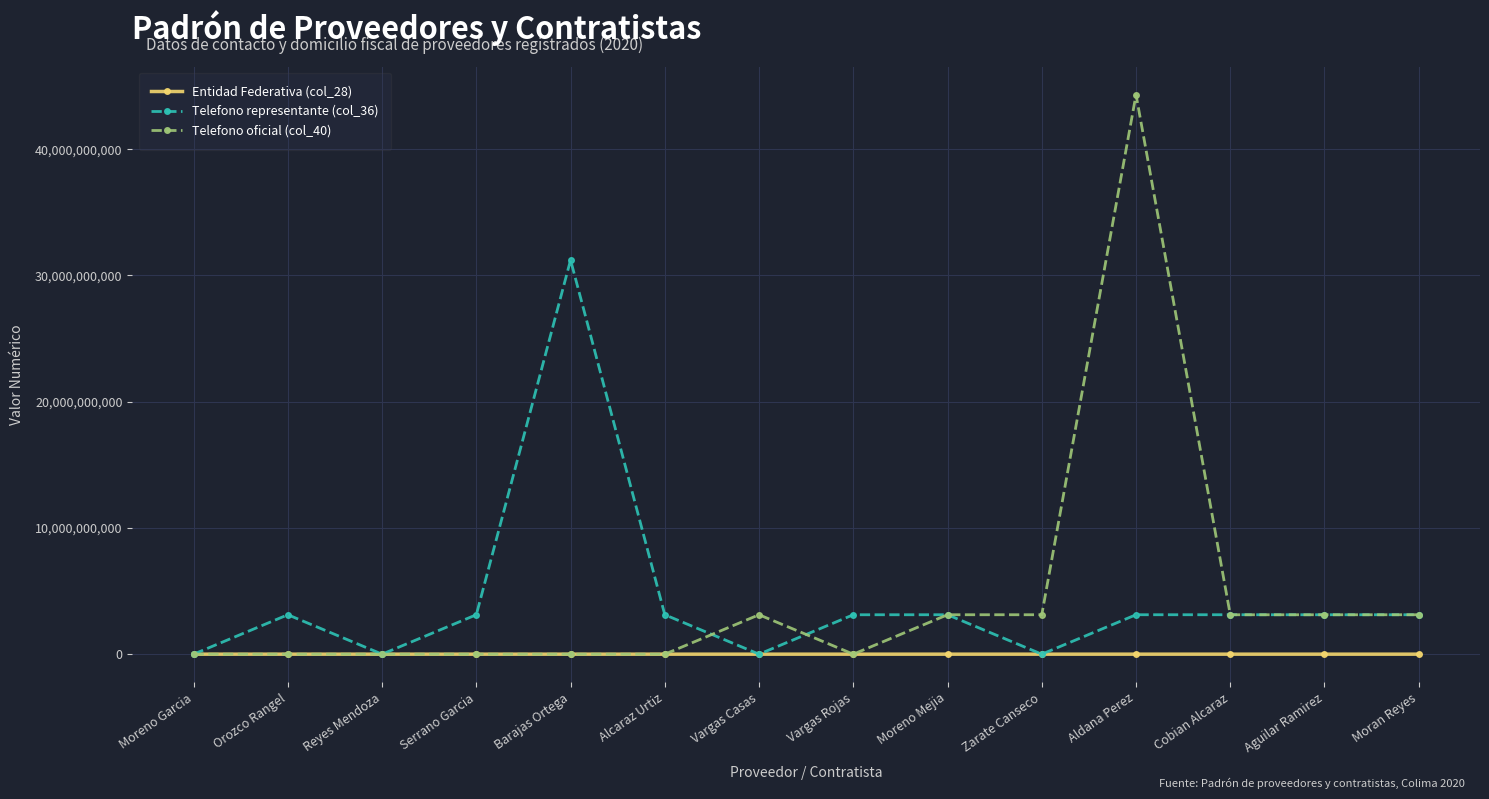

Rank the series by their maximum value, from lowest to highest.

Entidad Federativa (col_28), Telefono representante (col_36), Telefono oficial (col_40)